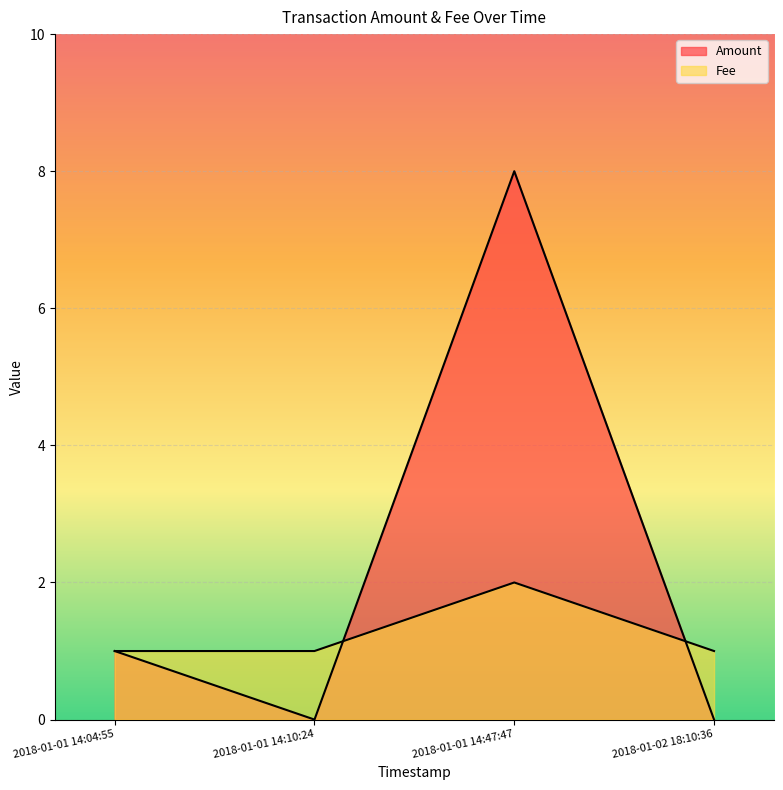

Count the number of categories in the chart.

4